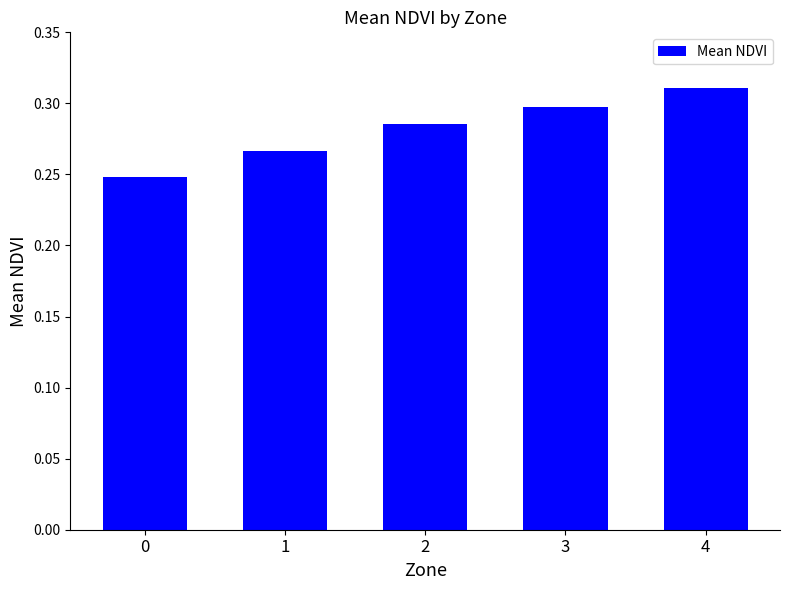

The value at 3 is 0.2. True or false?

False